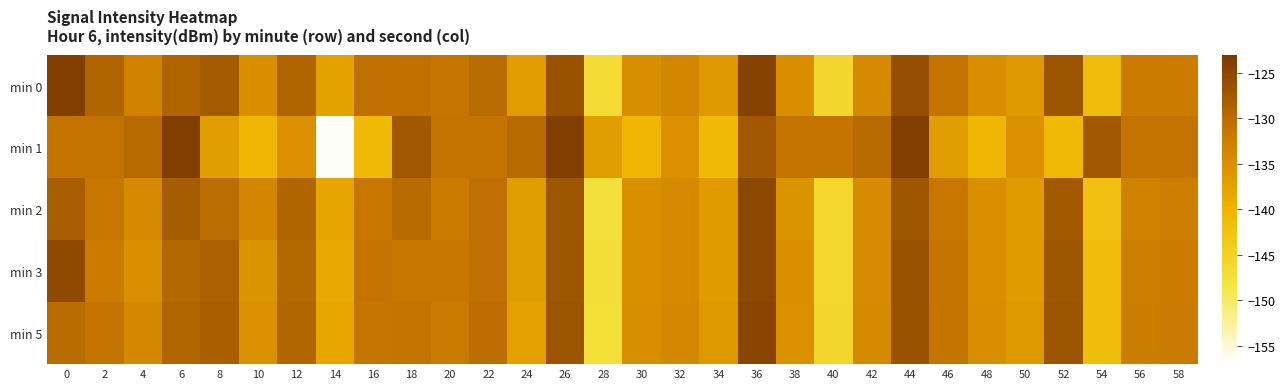

Count the number of categories in the chart.

30